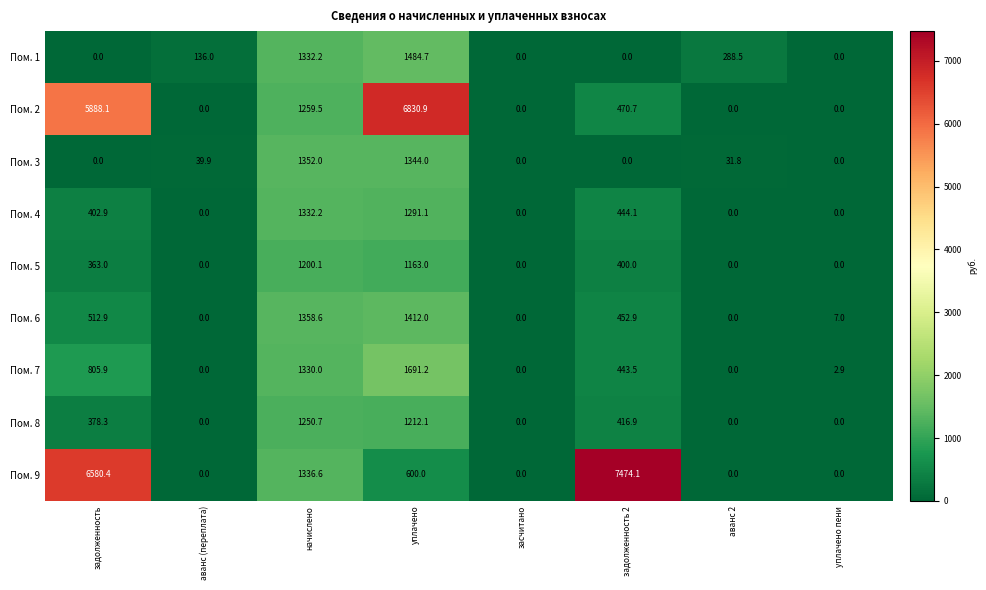

Which series has the largest range (max minus min)?

Пом. 9